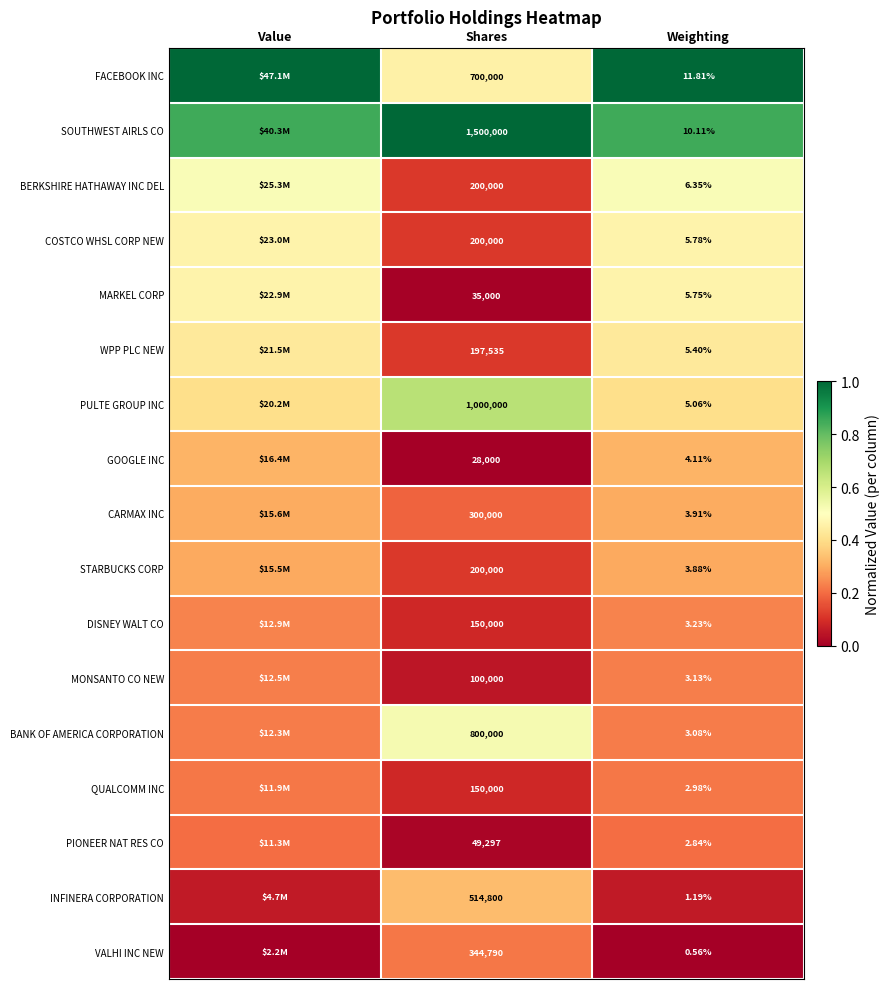

Rank the series at Weighting from lowest to highest value.

VALHI INC NEW, INFINERA CORPORATION, PIONEER NAT RES CO, QUALCOMM INC, BANK OF AMERICA CORPORATION, MONSANTO CO NEW, DISNEY WALT CO, STARBUCKS CORP, CARMAX INC, GOOGLE INC, PULTE GROUP INC, WPP PLC NEW, MARKEL CORP, COSTCO WHSL CORP NEW, BERKSHIRE HATHAWAY INC DEL, SOUTHWEST AIRLS CO, FACEBOOK INC